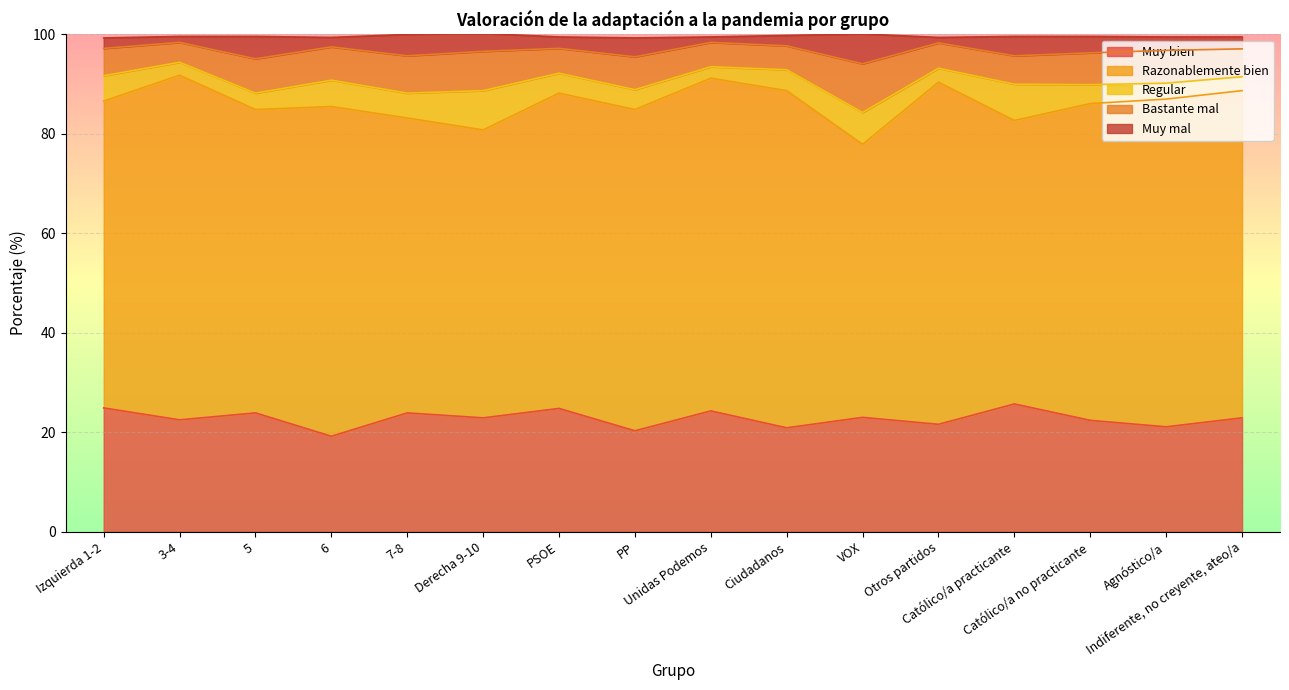

True or false: Regular and Muy bien intersect in this chart.

False